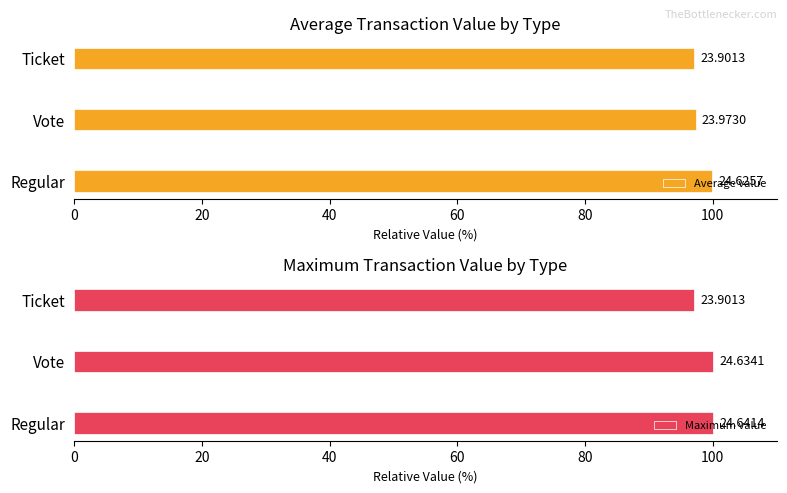

Reading left to right, list all the values displayed in this chart.

Average value: 99.9	97.3	97.0
Maximum value: 100.0	100.0	97.0